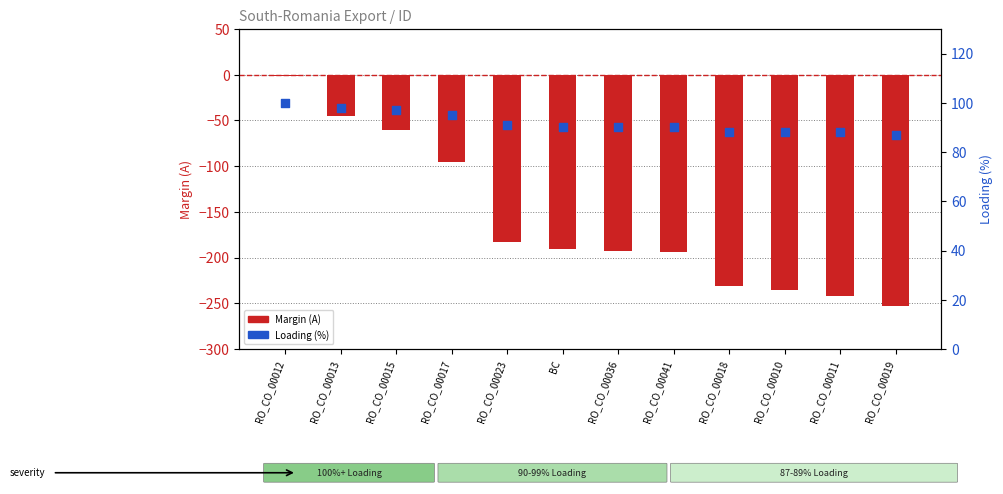

At which category is the sum across all series the highest?

RO_CO_00012